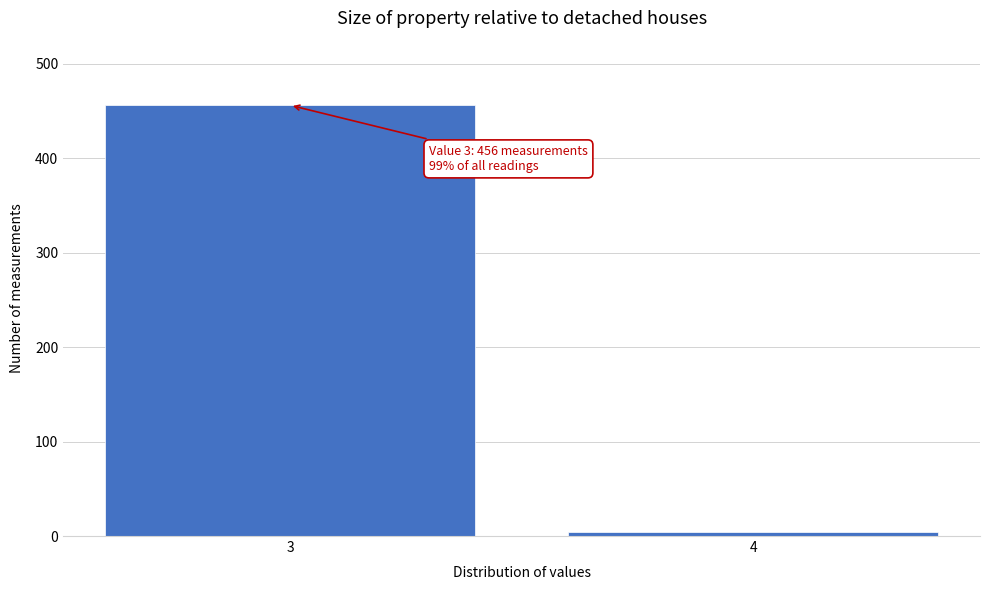

Reading left to right, list all the values displayed in this chart.

3=456	4=4